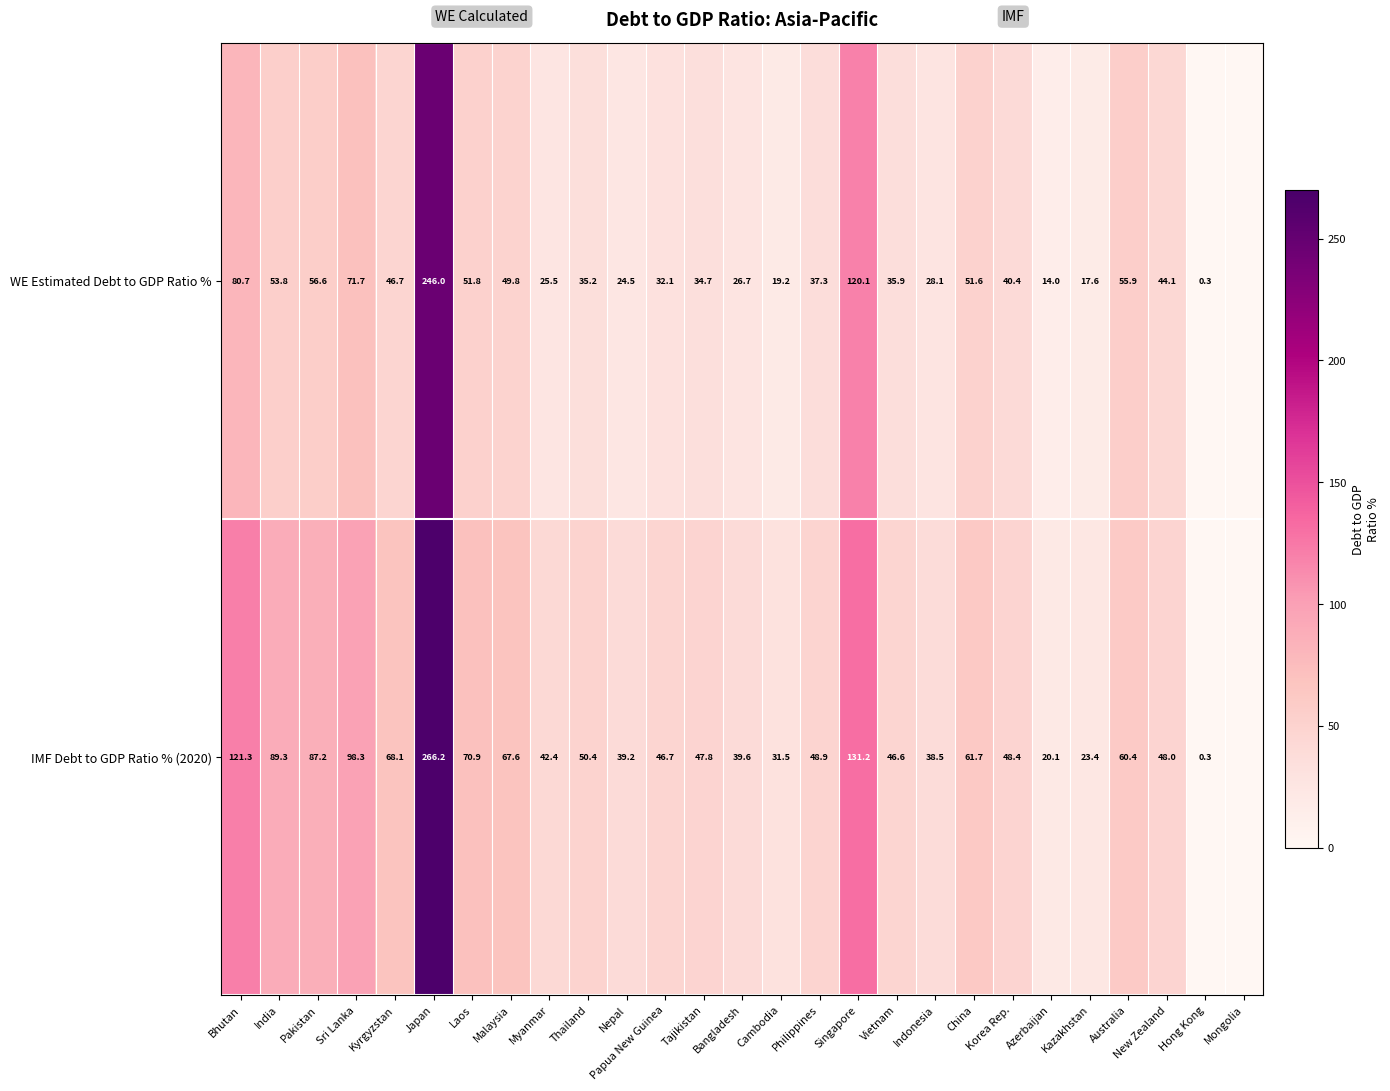

Rank the series at Thailand from lowest to highest value.

WE Estimated Debt to GDP Ratio %, IMF Debt to GDP Ratio % (2020)